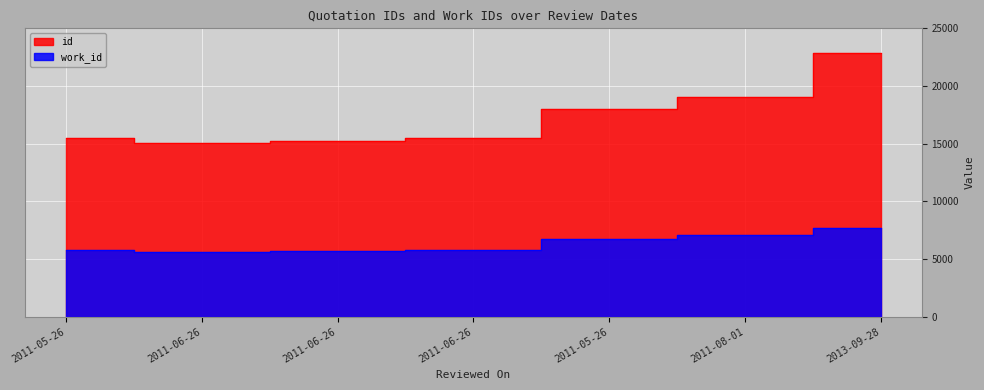

What is the label of the 7th point from the left?

2013-09-28